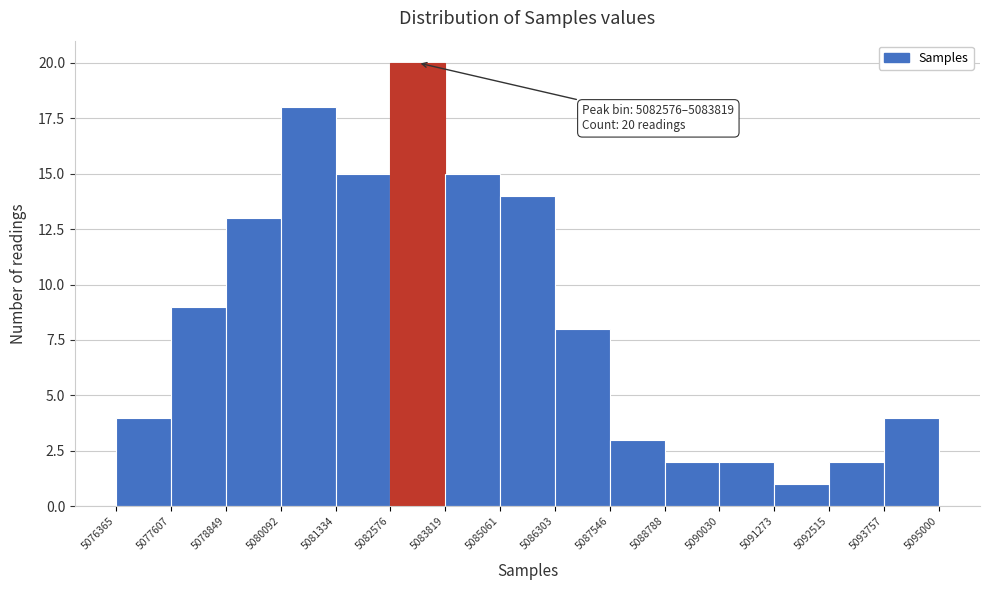

Which range on the x-axis has the tallest bar?

5082576 to 5083819